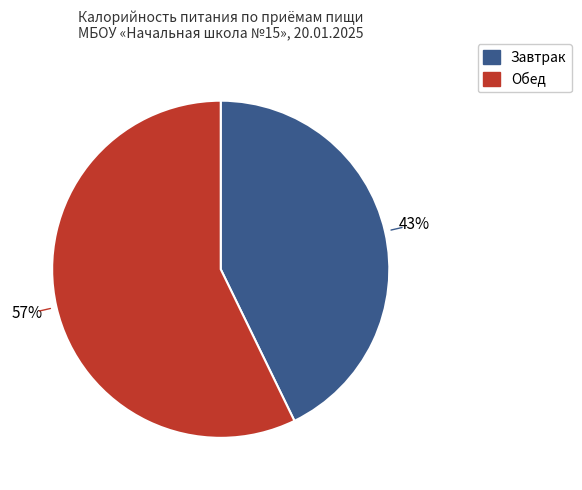

What percentage is the Обед slice, to the nearest percent?

57%